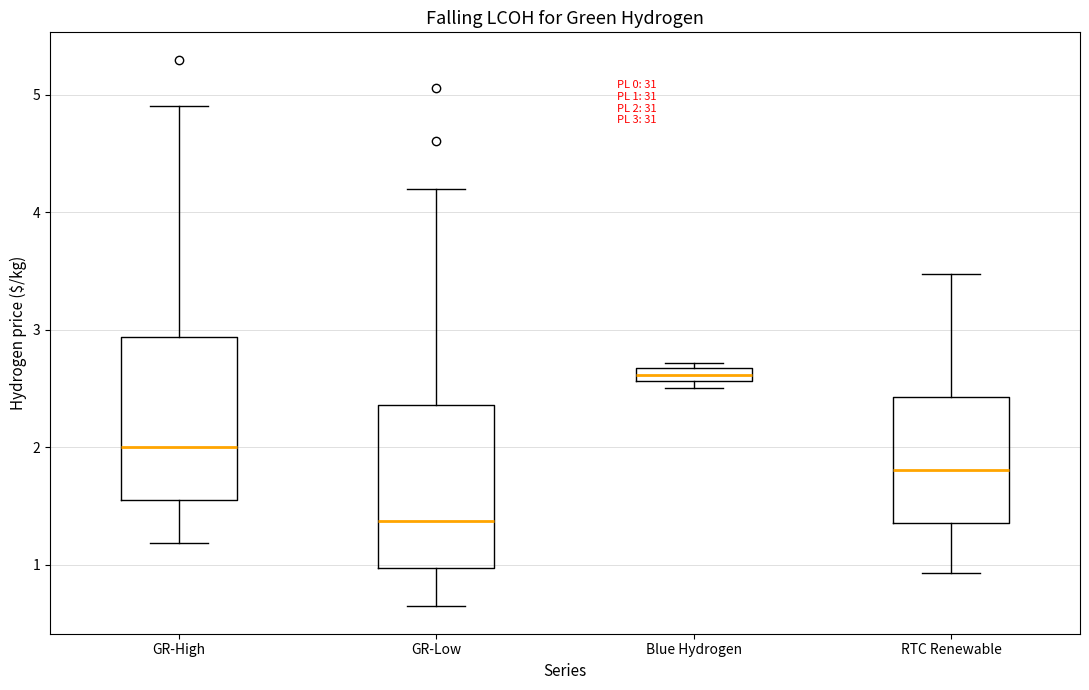

Which box has the highest median line?

Blue Hydrogen